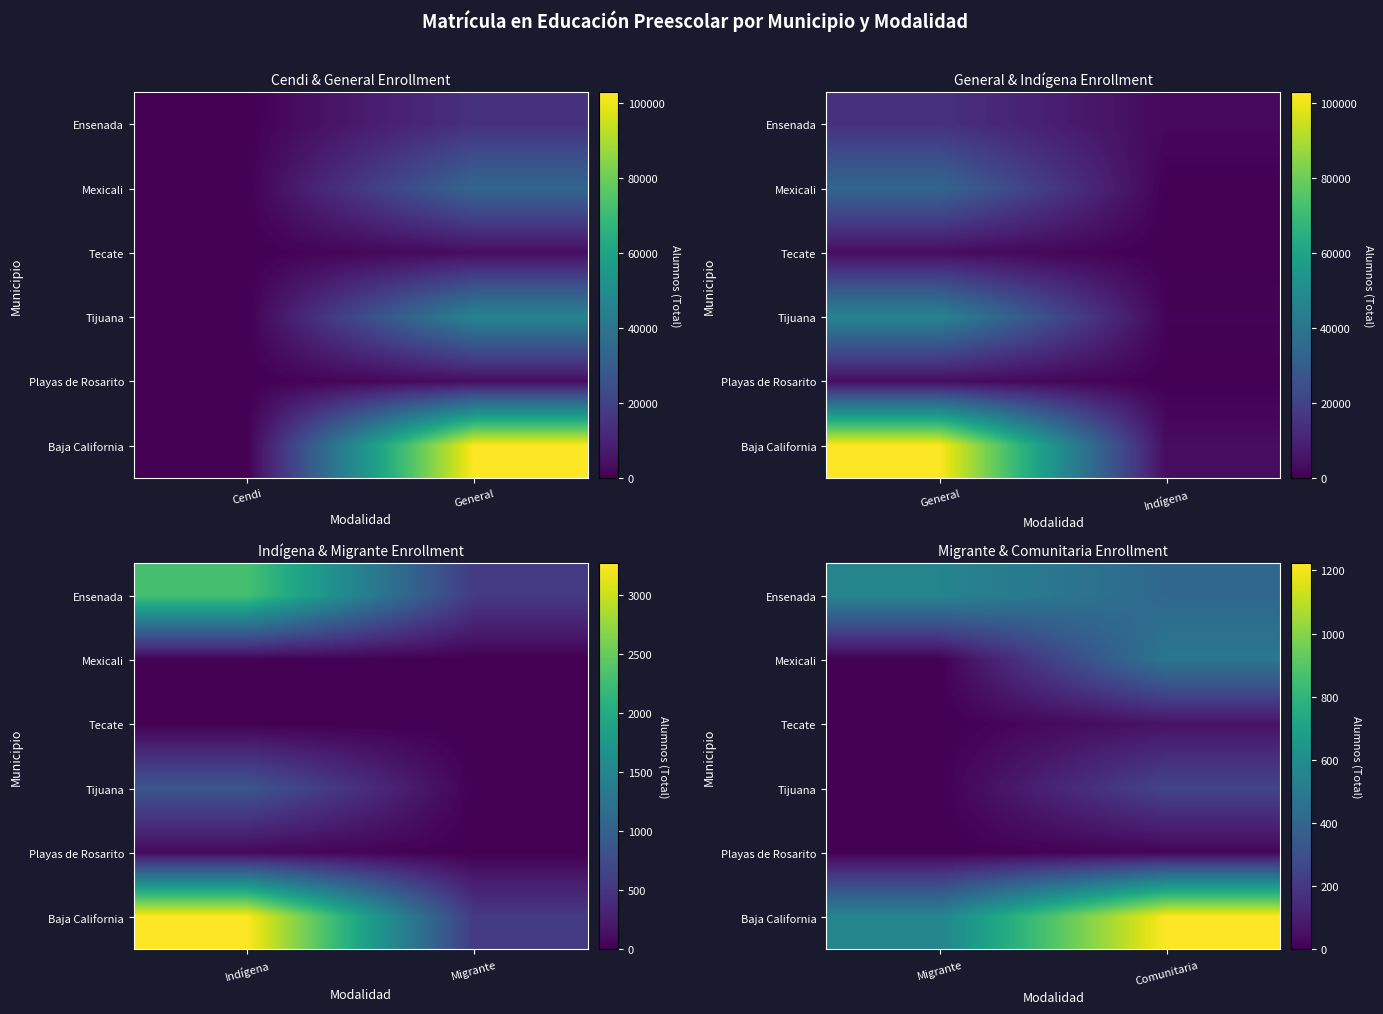

How many categories are shown in the chart?

2